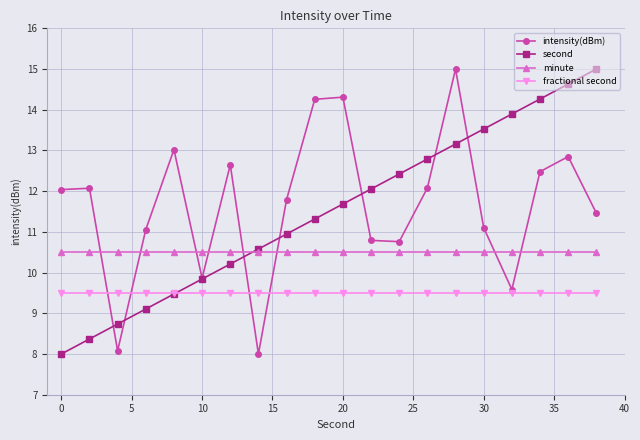

How many interior local valleys does the intensity(dBm) series have?

5